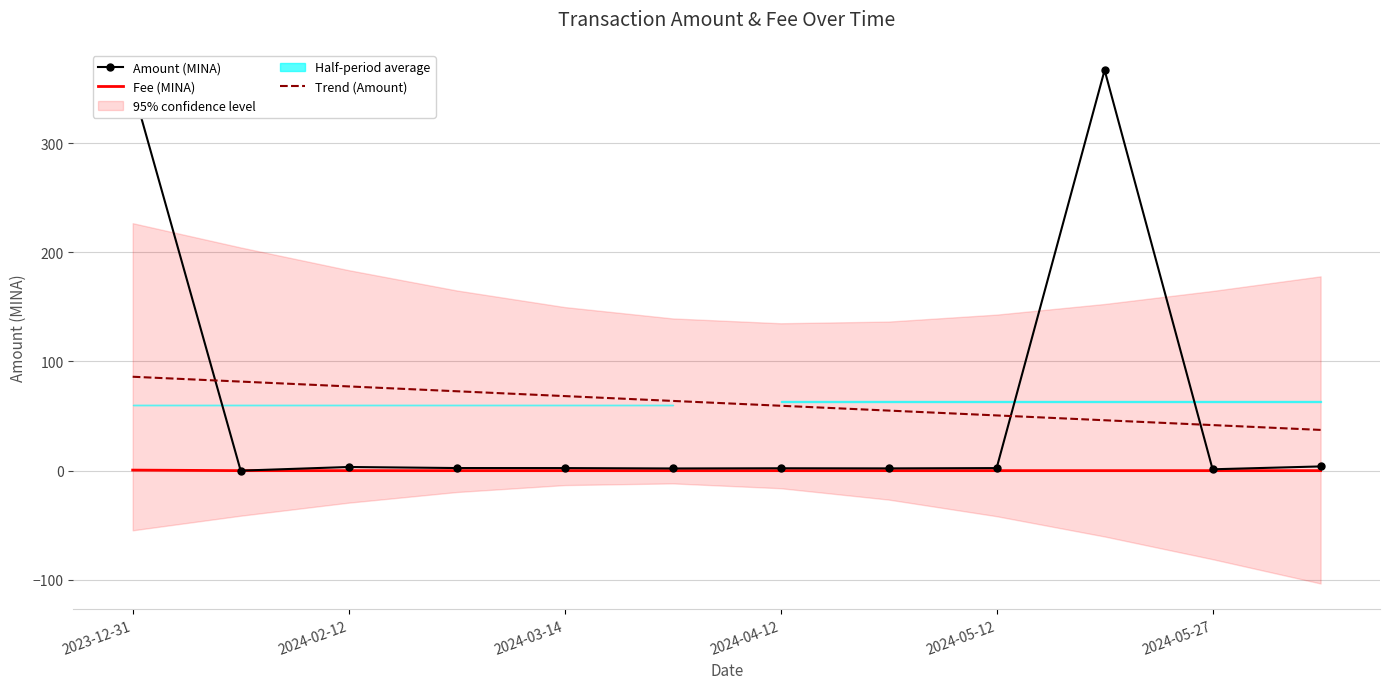

What is the average value of the Amount (MINA) series?

61.6